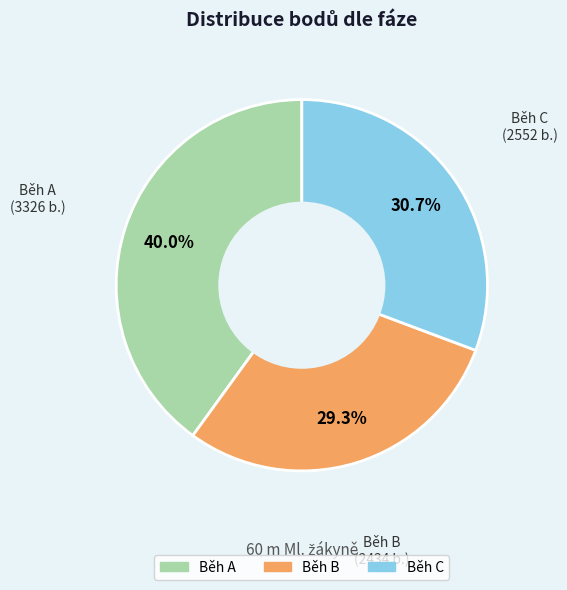

Is there a majority slice in this chart?

No